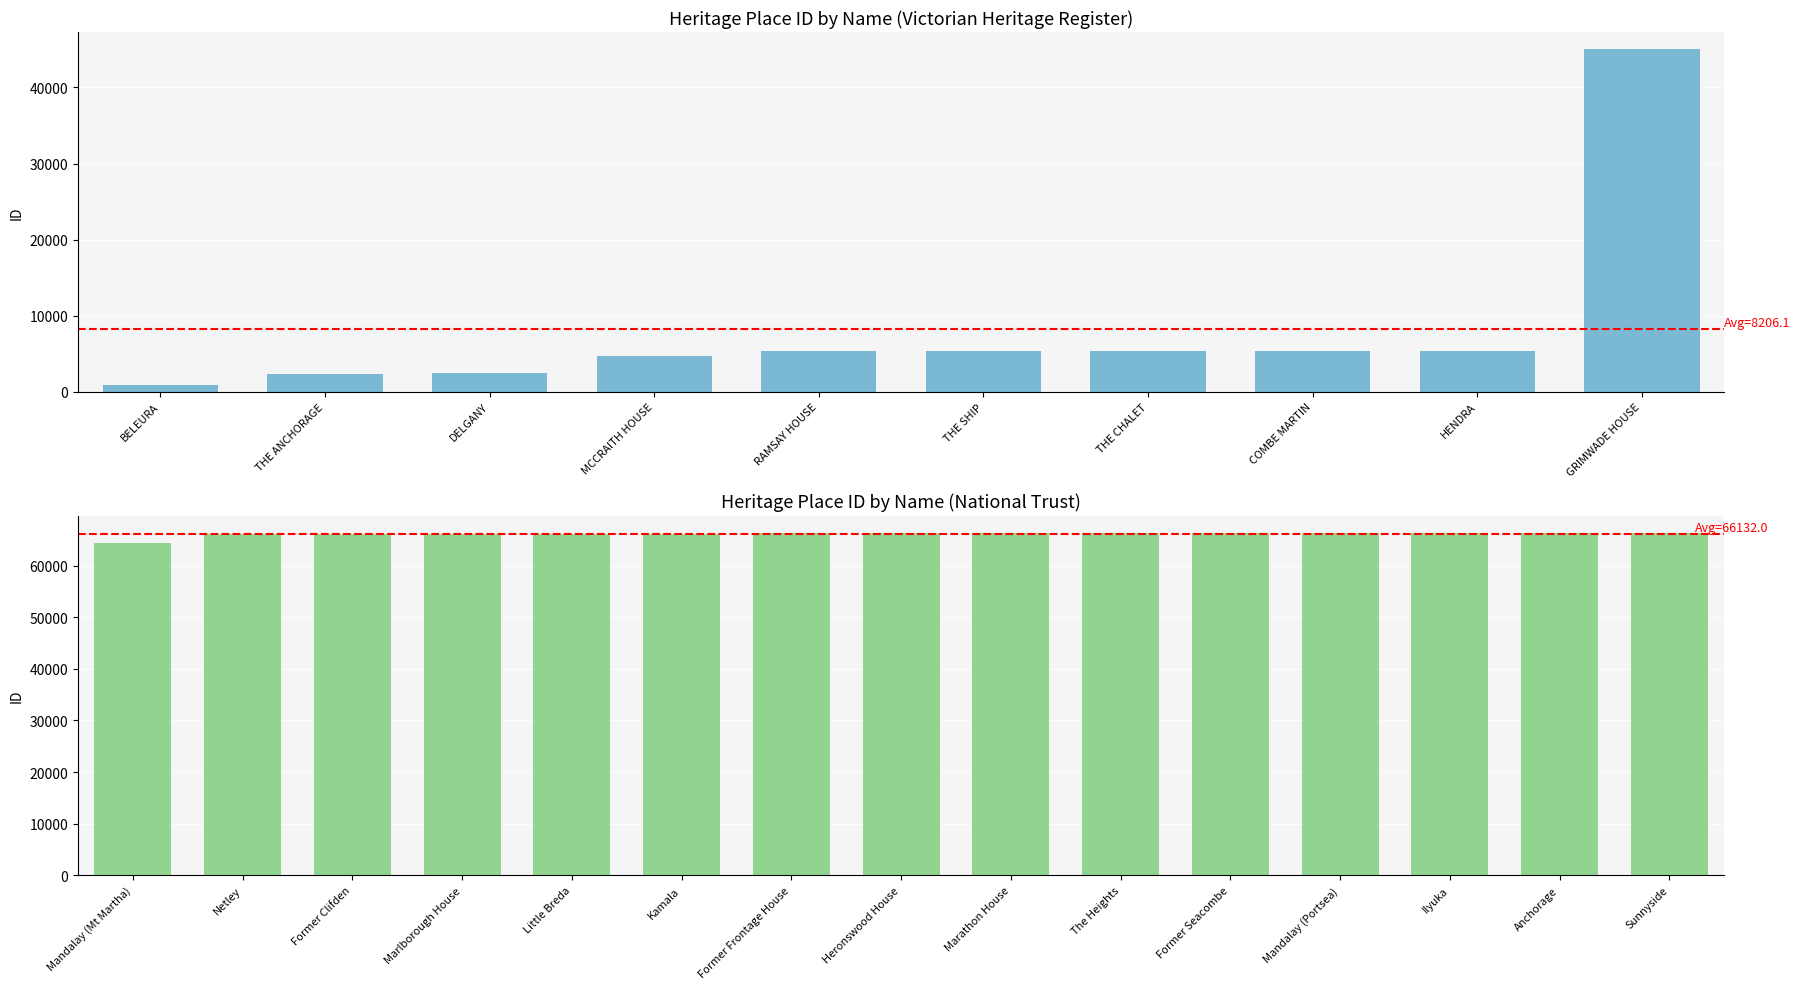

What is the value of the 19th bar from the left?

66262